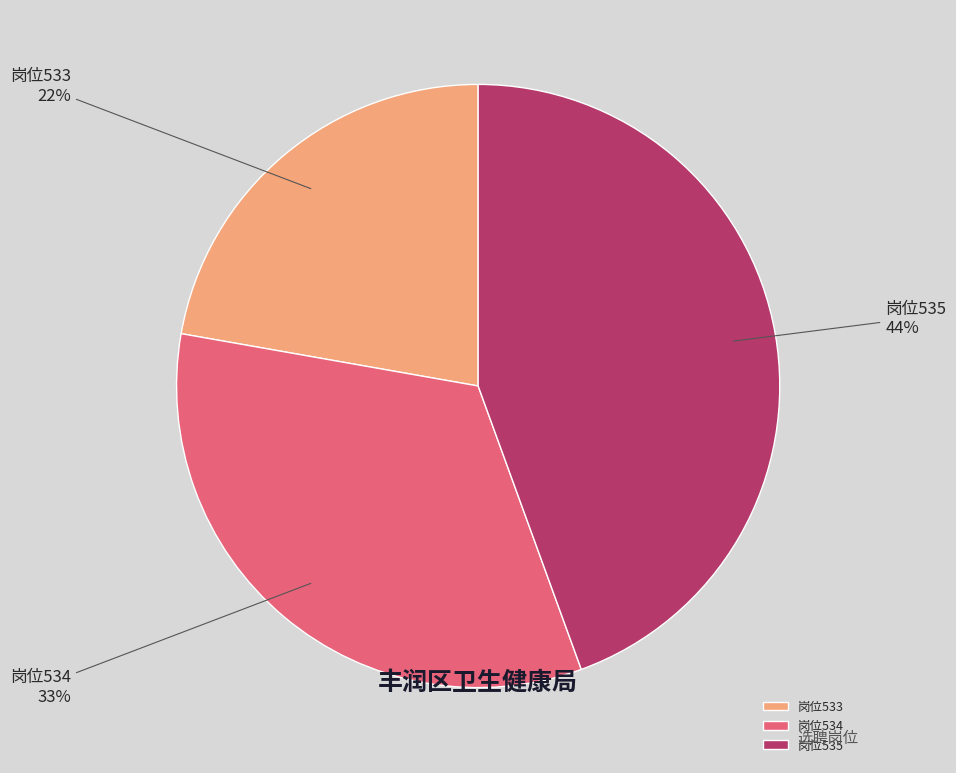

Does 岗位534 account for over 50% of the chart?

No